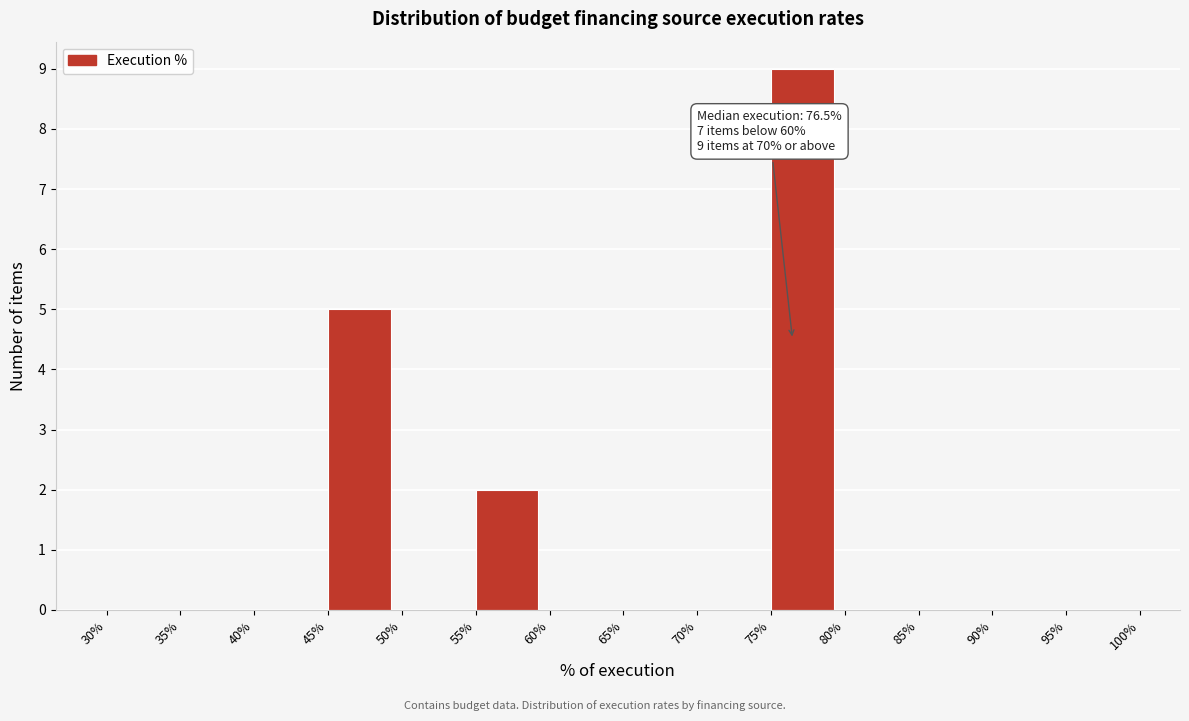

Over which range of the x-axis is the bar tallest?

75% to 80%